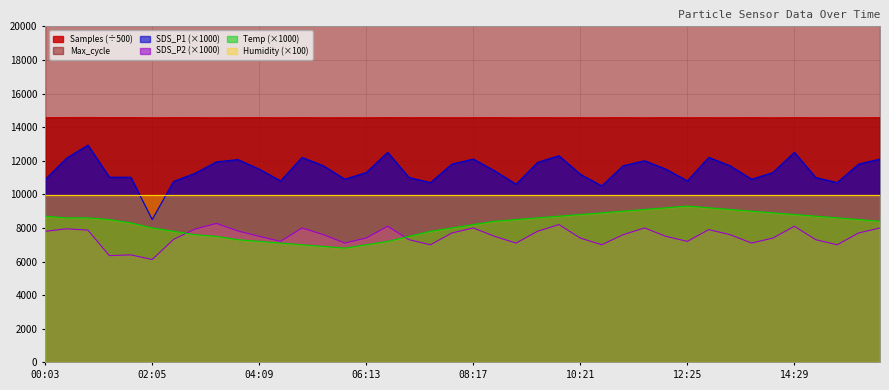

At 03:44, list the series in order from largest to smallest.

Max_cycle, Samples, SDS_P1, SDS_P2, Temp